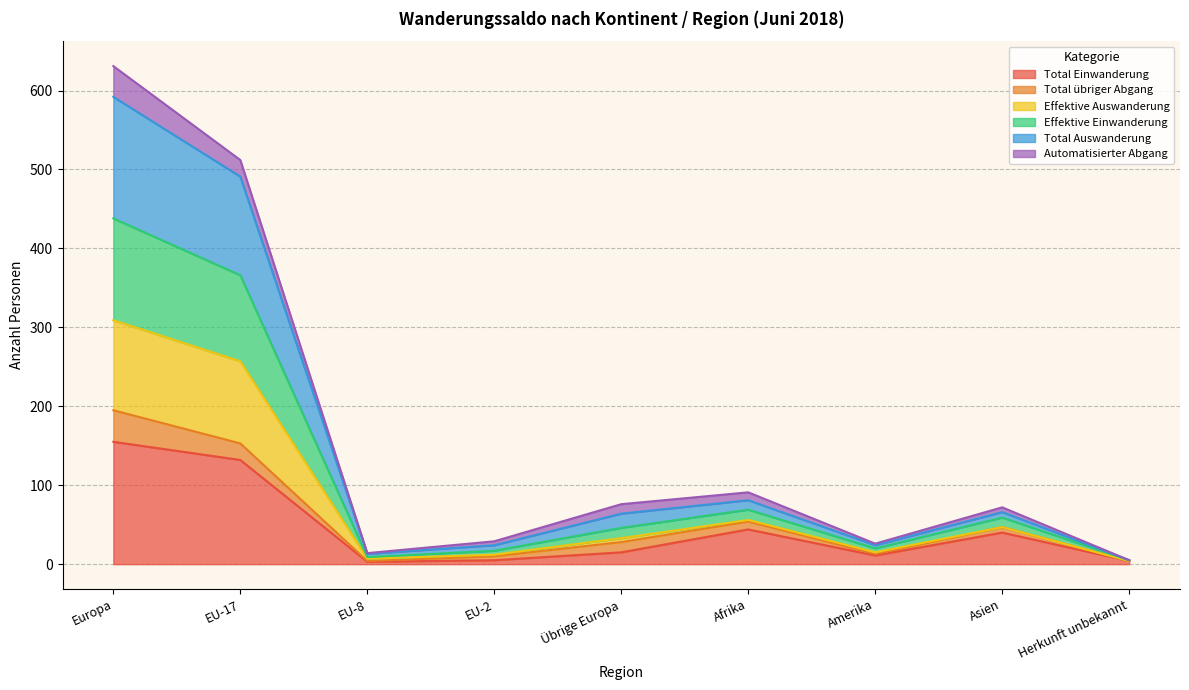

How many data points does each series have?

9